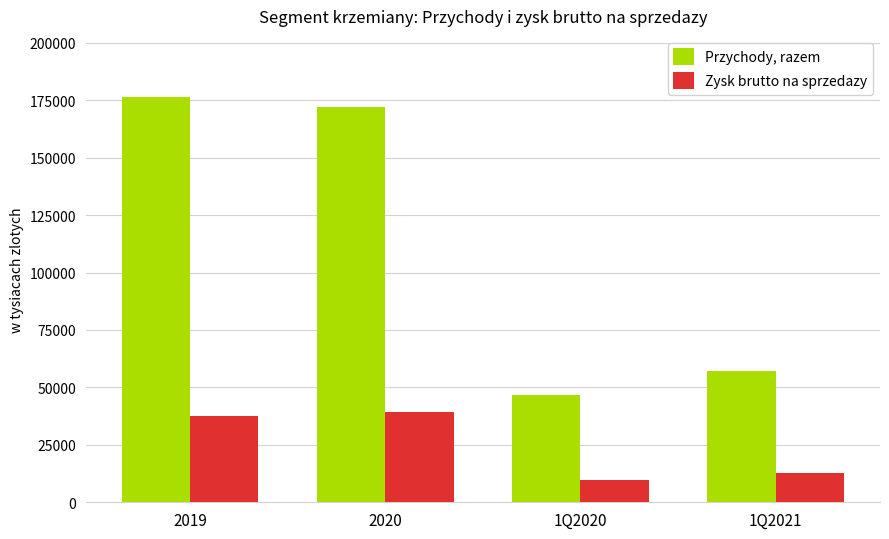

What is the label of the 3rd bar from the right?

2020